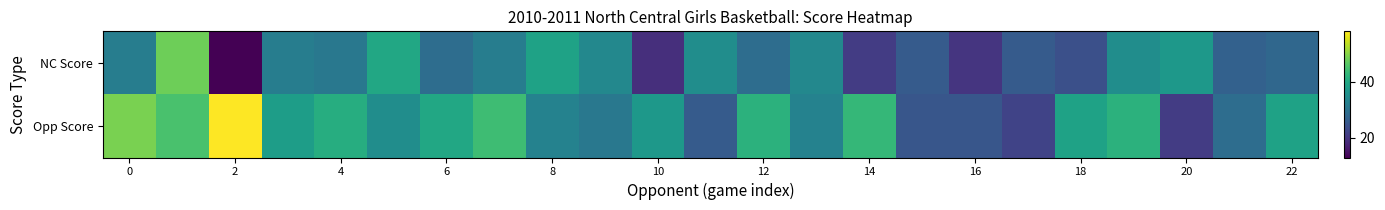

At how many categories does at least one series exceed 55?

1